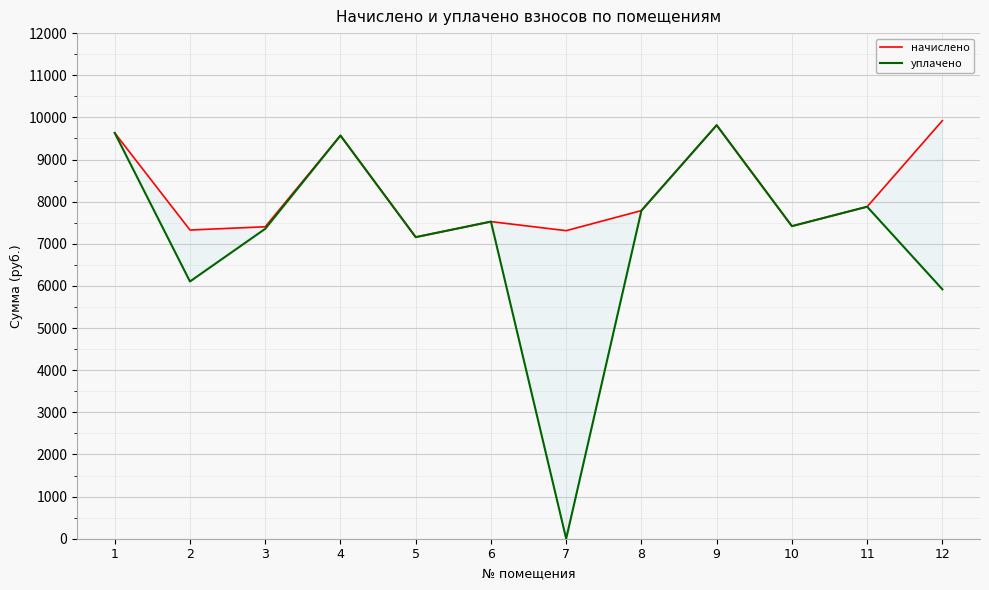

Is the value of начислено at 12 greater than the value of уплачено at 10?

Yes